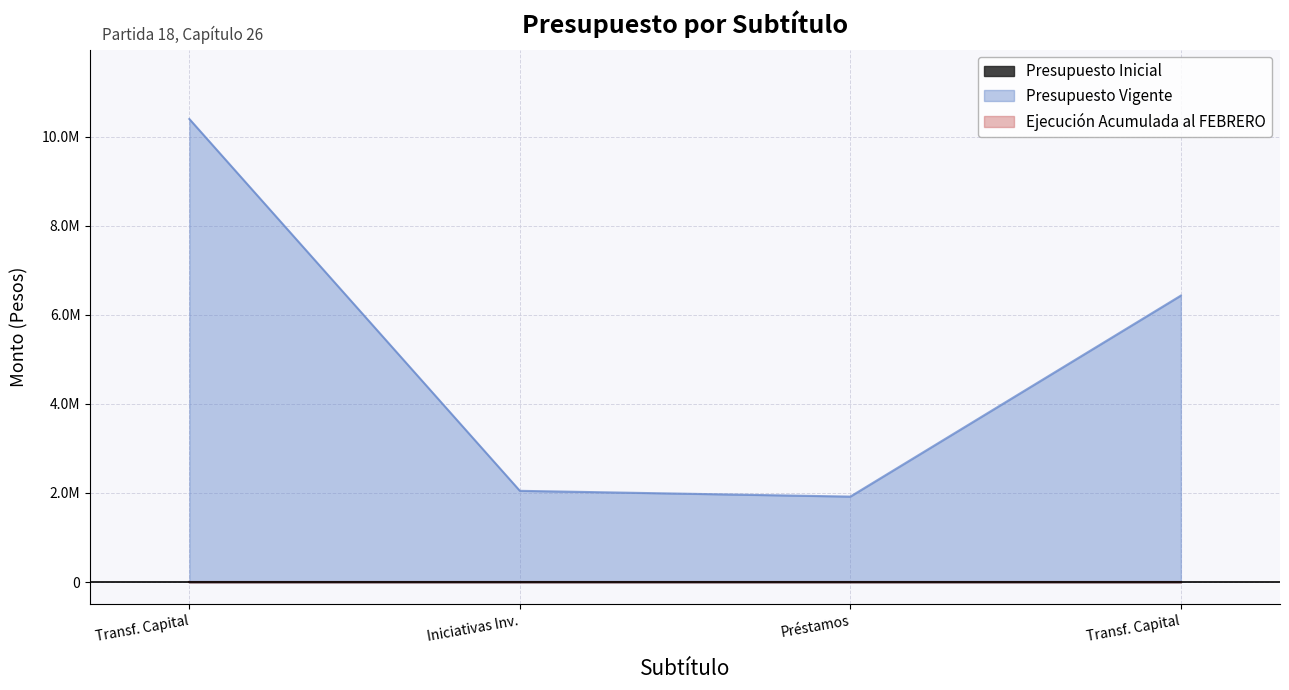

Which series has the largest total across all categories?

Presupuesto Vigente